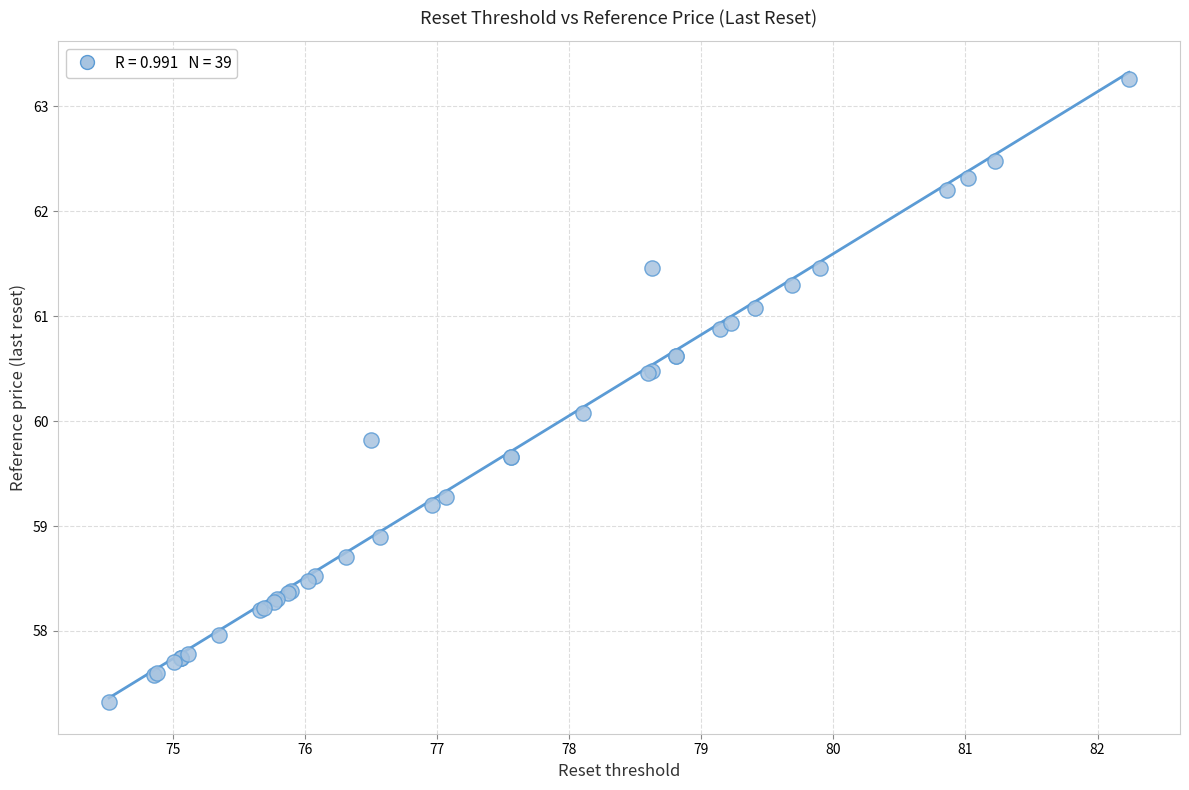

What Y value in the scatter plot is closest to 60?

60.1